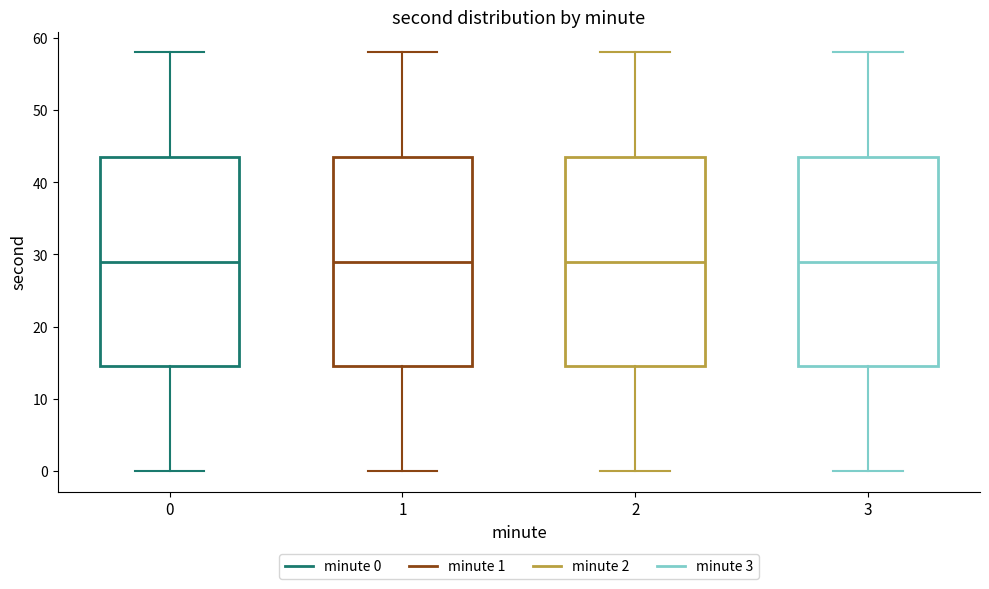

Reading left to right, transcribe this box plot: for each box, give where its median line is, the range the box spans, and where its two whiskers end, as read against the y-axis. The values are not printed on the chart, so give them approximately, as read against the axis.

0: median 29, box 15 to 44, whiskers 0 to 58
1: median 29, box 15 to 44, whiskers 0 to 58
2: median 29, box 15 to 44, whiskers 0 to 58
3: median 29, box 15 to 44, whiskers 0 to 58